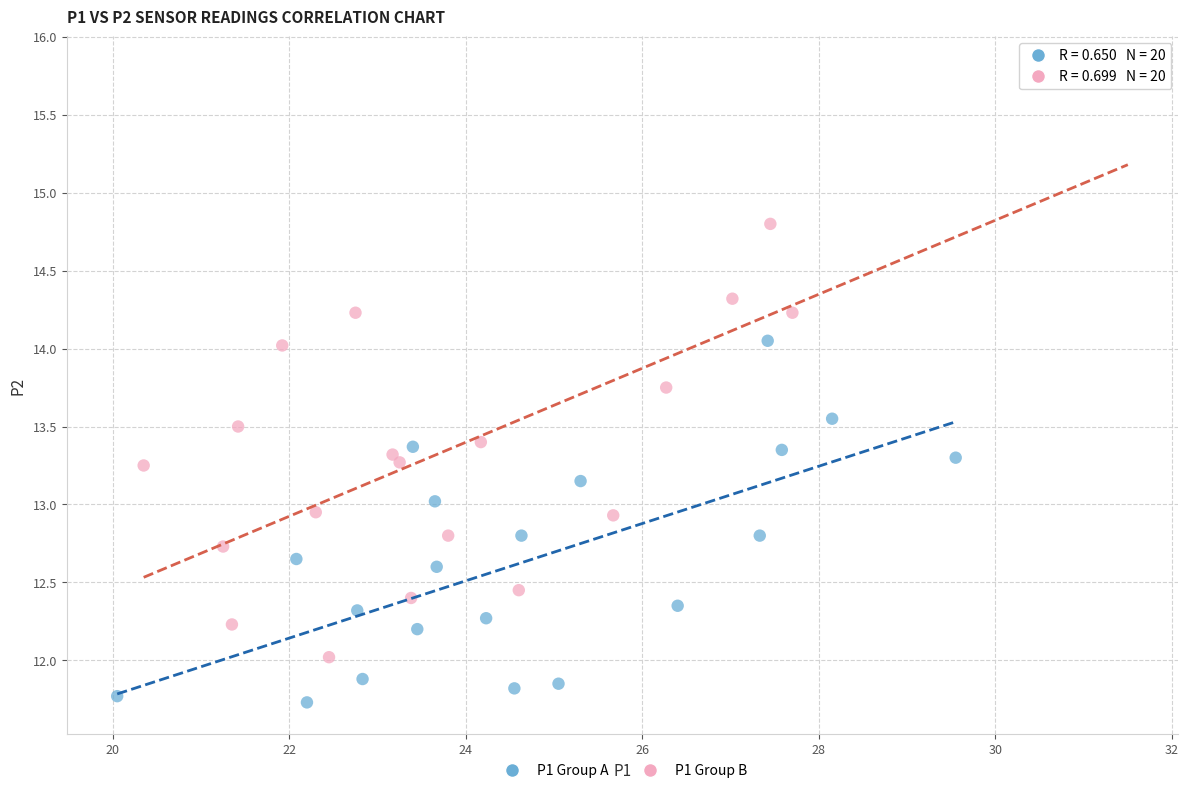

Which series contains the lowest Y value?

P1 Group A